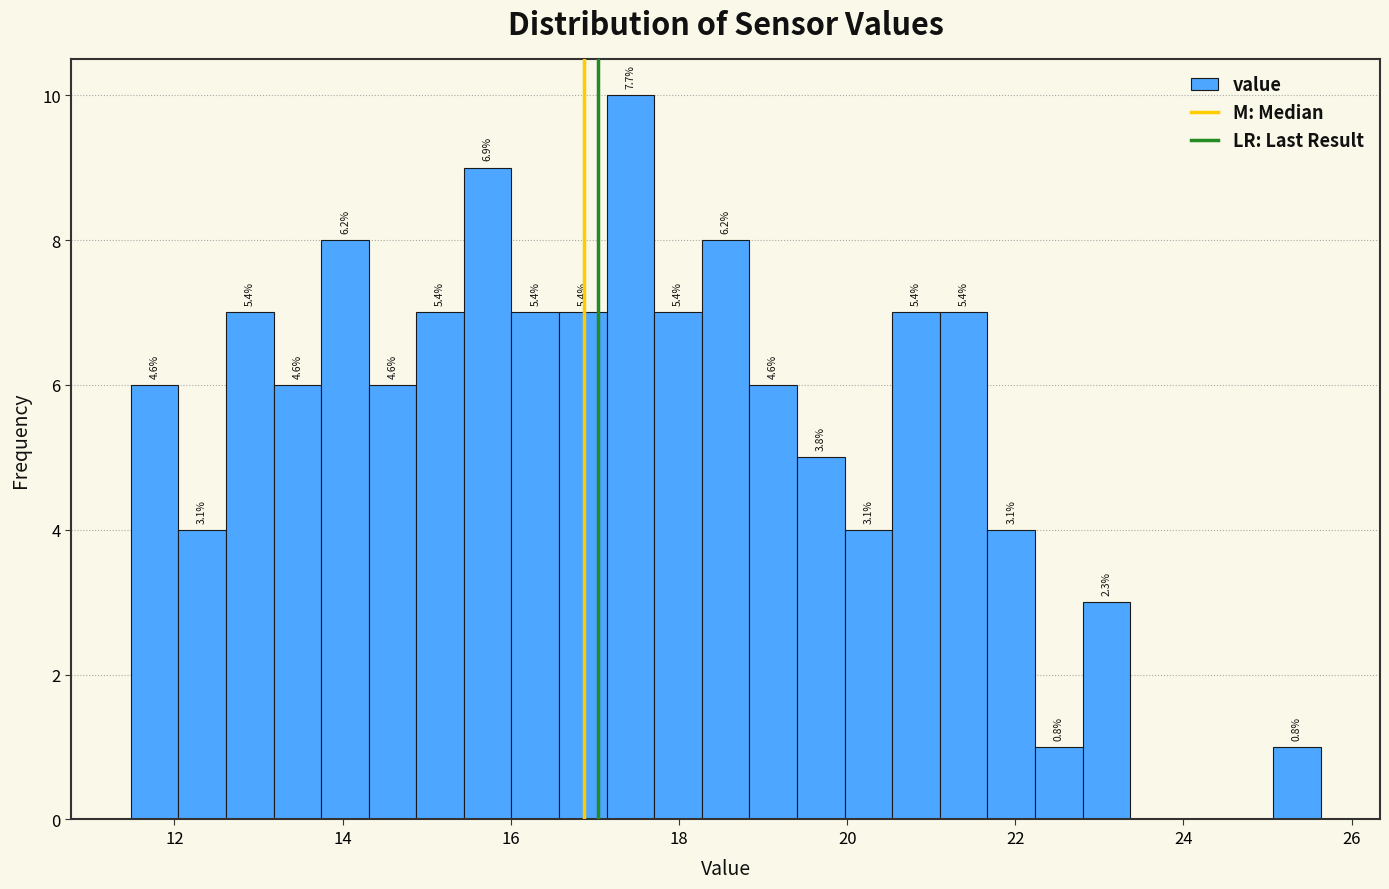

Around what value on the x-axis is the tallest bar? Give the approximate position of its centre, as read against the axis.

17.4